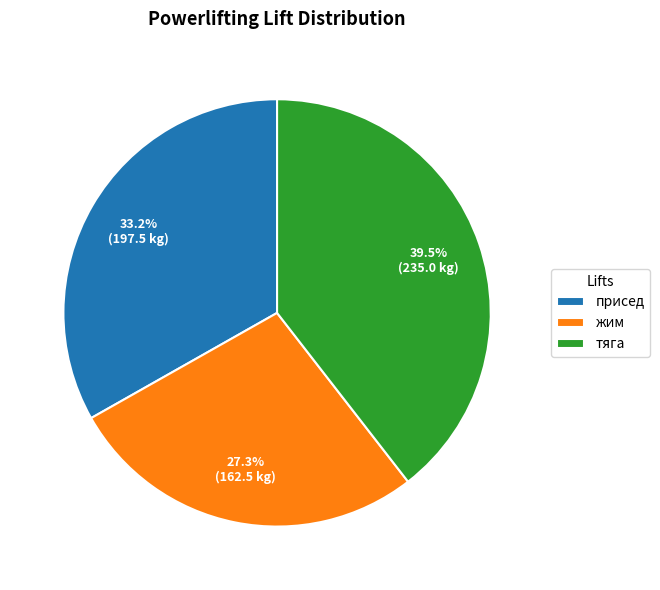

How many slices are in this pie chart?

3